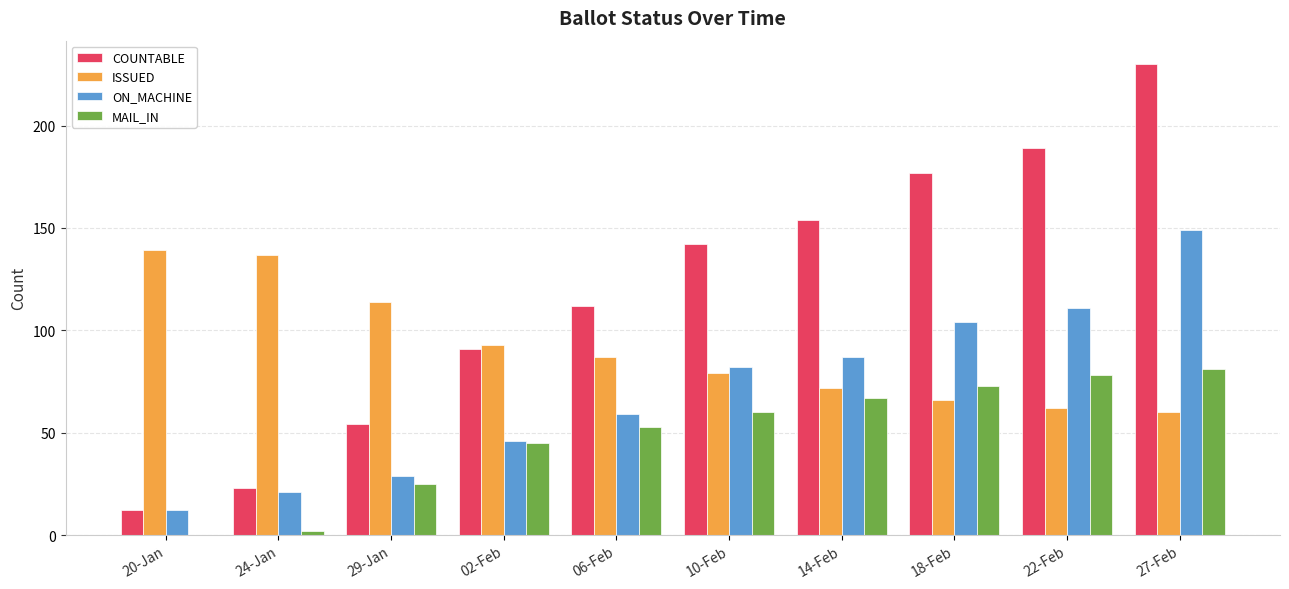

Are the bars horizontal?

No